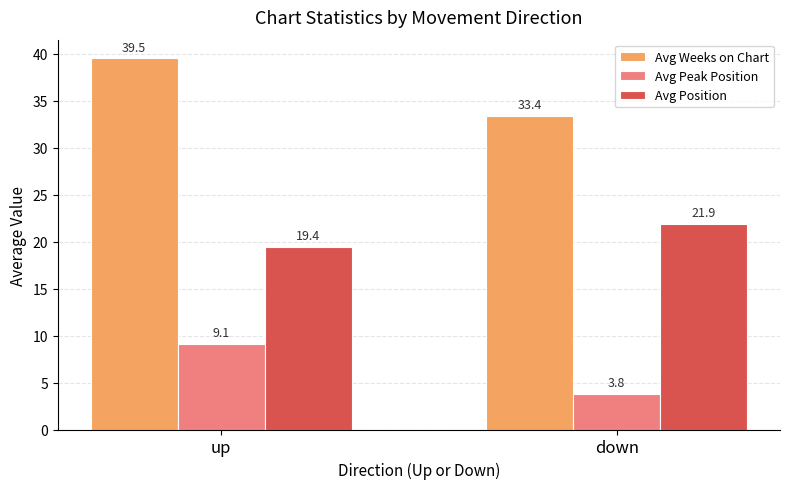

Reading left to right, list all the values displayed in this chart.

Avg Weeks on Chart: 39.5	33.4
Avg Peak Position: 9.1	3.8
Avg Position: 19.4	21.9